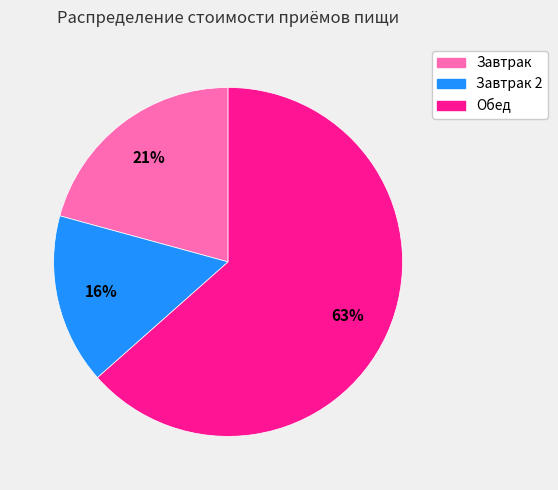

Is there any slice that represents more than half of the pie?

Yes